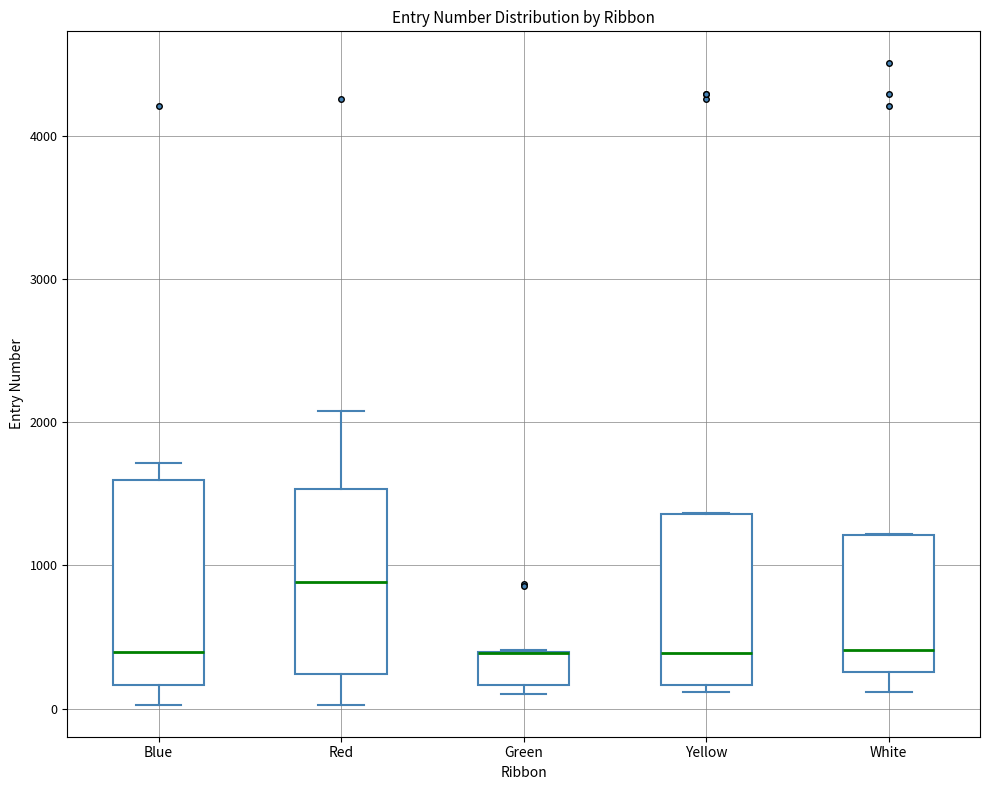

Reading left to right, transcribe this box plot: for each box, give where its median line is, the range the box spans, and where its two whiskers end, as read against the y-axis. The values are not printed on the chart, so give them approximately, as read against the axis.

Blue: median 400, box 200 to 1600, whiskers 0 to 1700
Red: median 900, box 200 to 1500, whiskers 0 to 2100
Green: median 400 (drawn on the box's upper edge), box 200 to 400, whiskers 100 to 400
Yellow: median 400, box 200 to 1400, whiskers 100 to 1400
White: median 400, box 300 to 1200, whiskers 100 to 1200